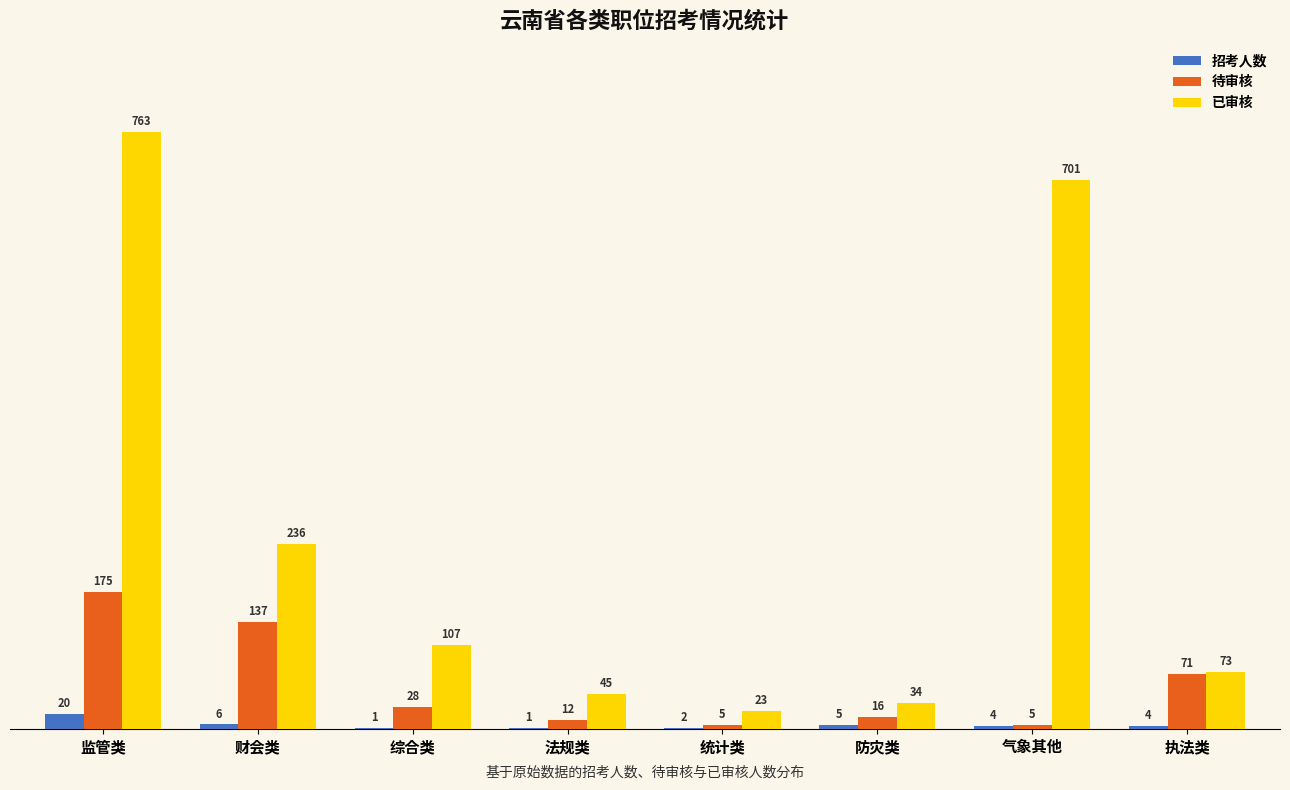

Reading right to left, list all the values displayed in this chart.

招考人数: 4	4	5	2	1	1	6	20
待审核: 71	5	16	5	12	28	137	175
已审核: 73	701	34	23	45	107	236	763